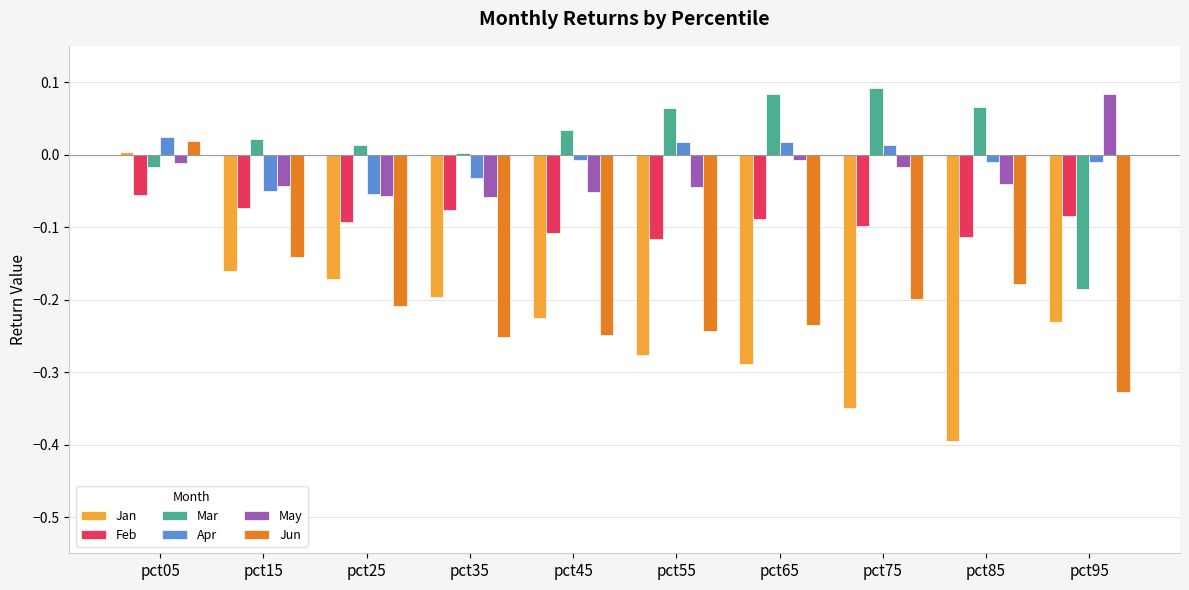

Is it true that May equals -0.0 at pct45?

False